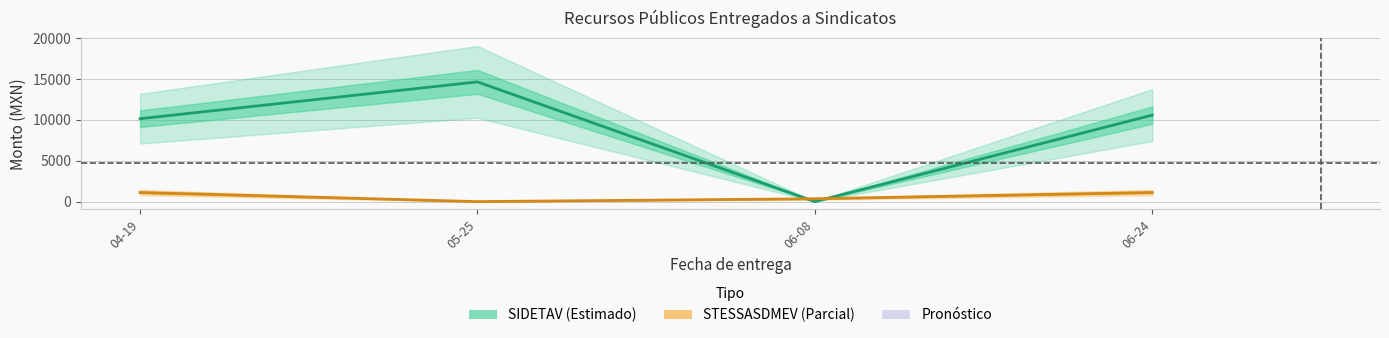

What is the sum of all SIDETAV values?

35402.6